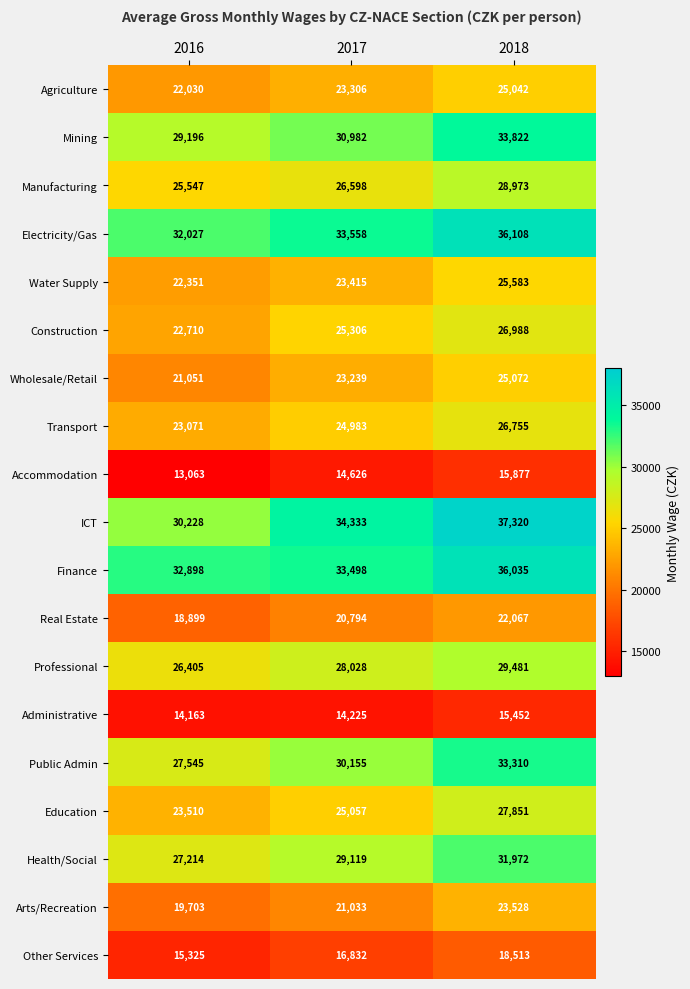

Rank the series at 2016 from highest to lowest value.

Finance, Electricity/Gas, ICT, Mining, Public Admin, Health/Social, Professional, Manufacturing, Education, Transport, Construction, Water Supply, Agriculture, Wholesale/Retail, Arts/Recreation, Real Estate, Other Services, Administrative, Accommodation